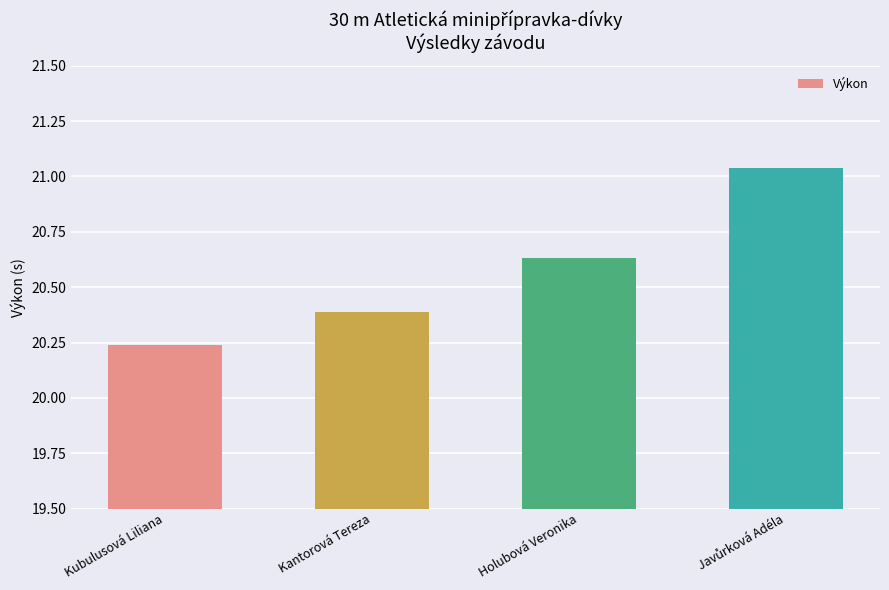

At which label is the value closest to 20?

Kubulusová Liliana